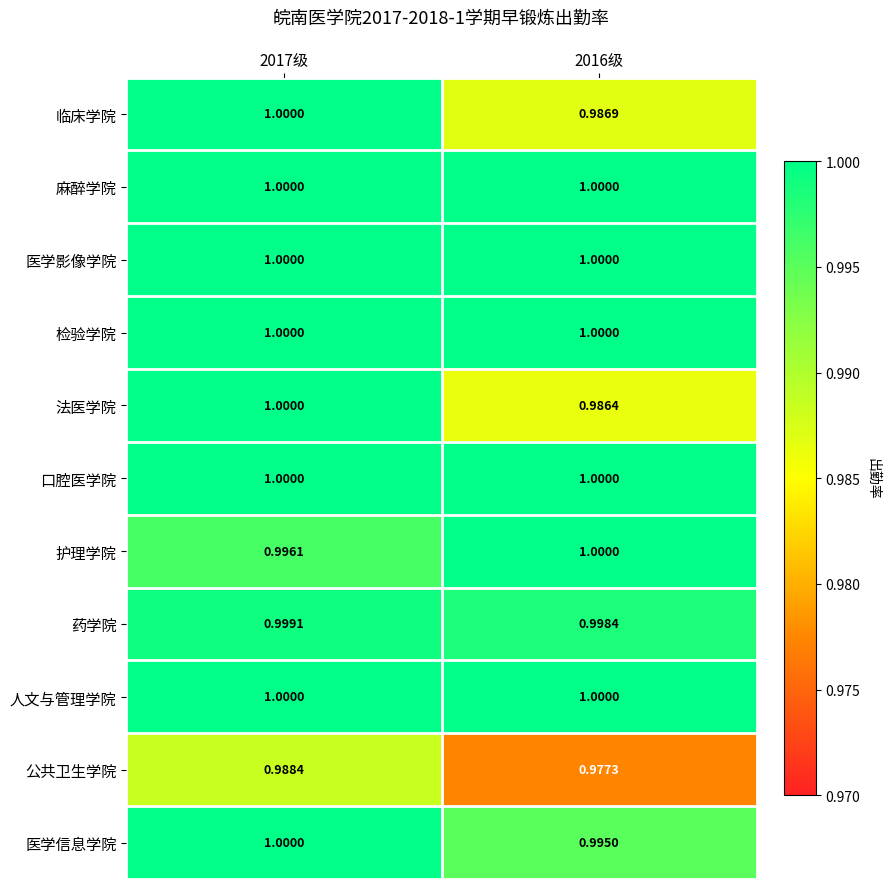

Which series has the widest spread of values?

法医学院